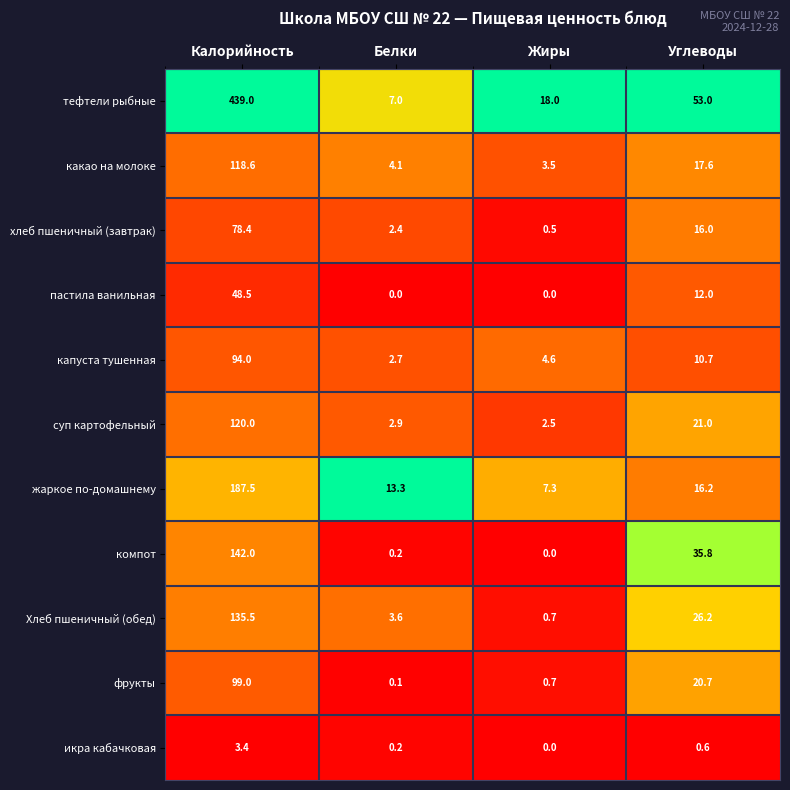

Rank the categories by икра кабачковая value from highest to lowest.

Калорийность, Углеводы, Белки, Жиры